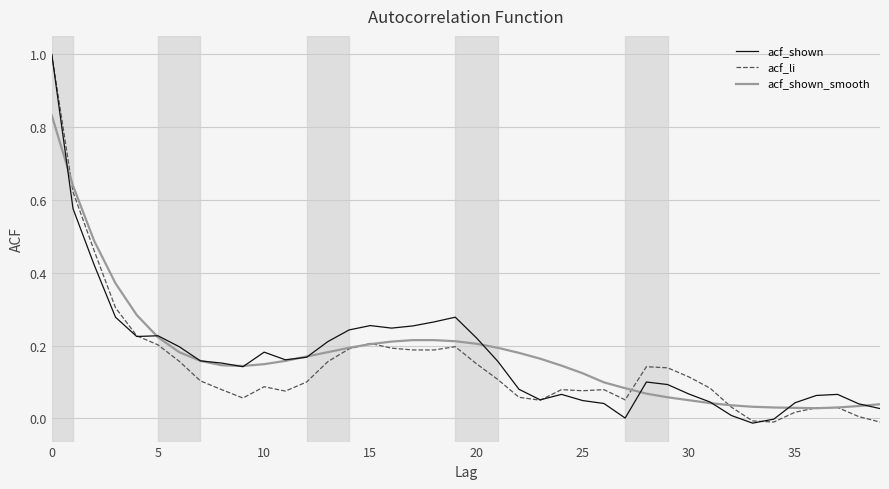

At how many categories does at least one series exceed 0?

40